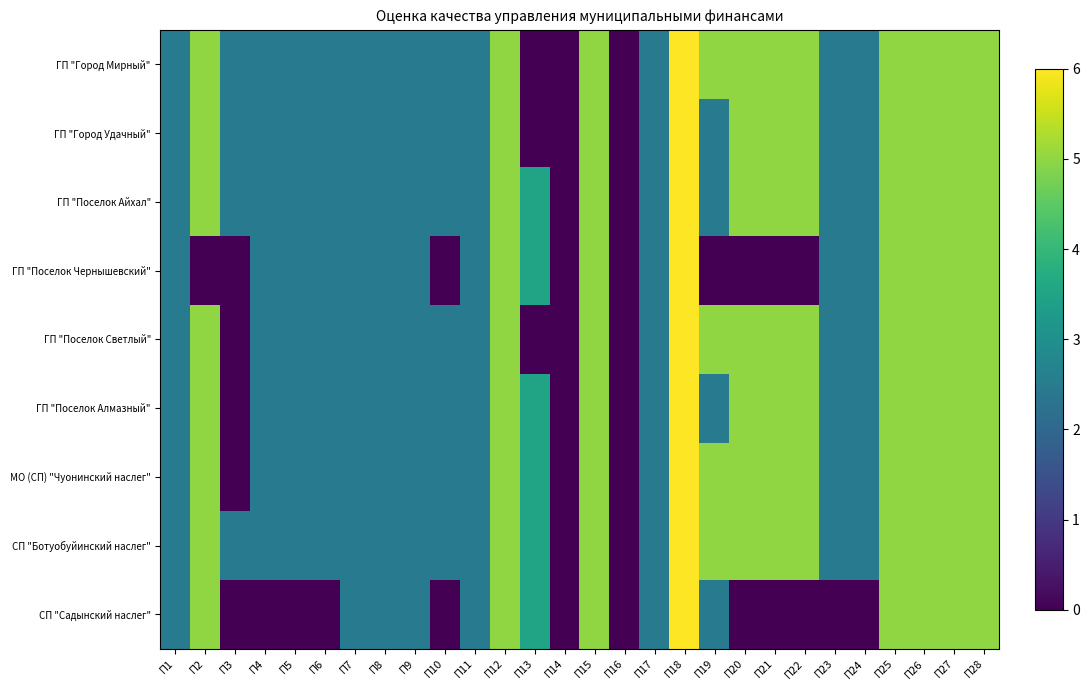

Which category has the lowest value across all series?

П13